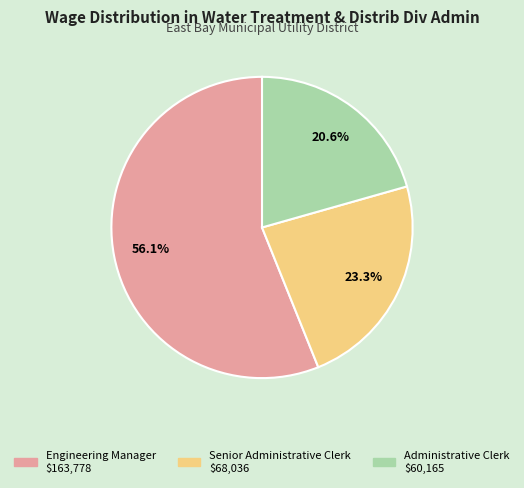

Rank the categories by value from highest to lowest.

Engineering Manager, Senior Administrative Clerk, Administrative Clerk